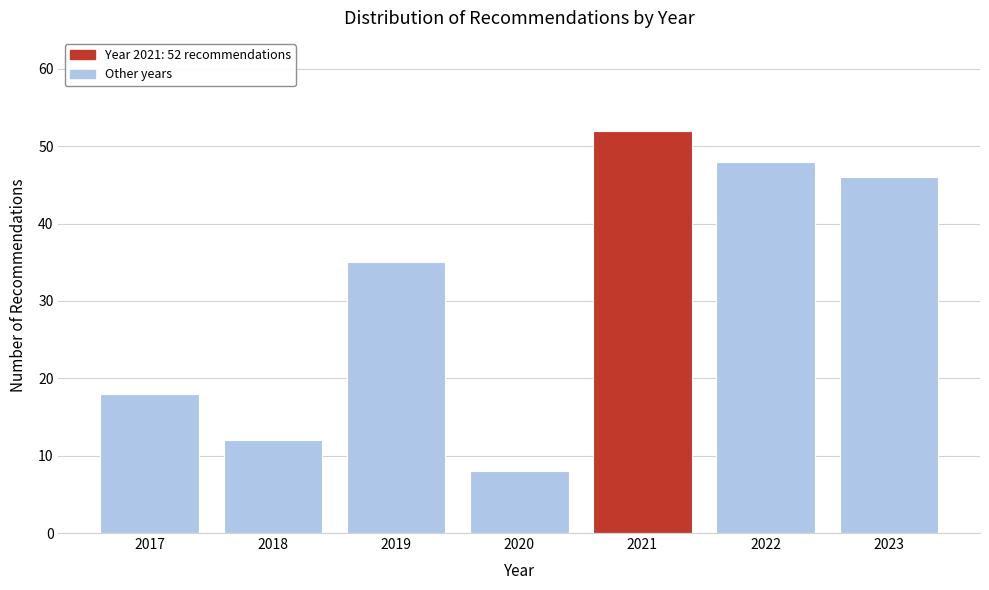

Reading left to right, extract all data points from this chart.

2017=18	2018=12	2019=35	2020=8	2021=52	2022=48	2023=46